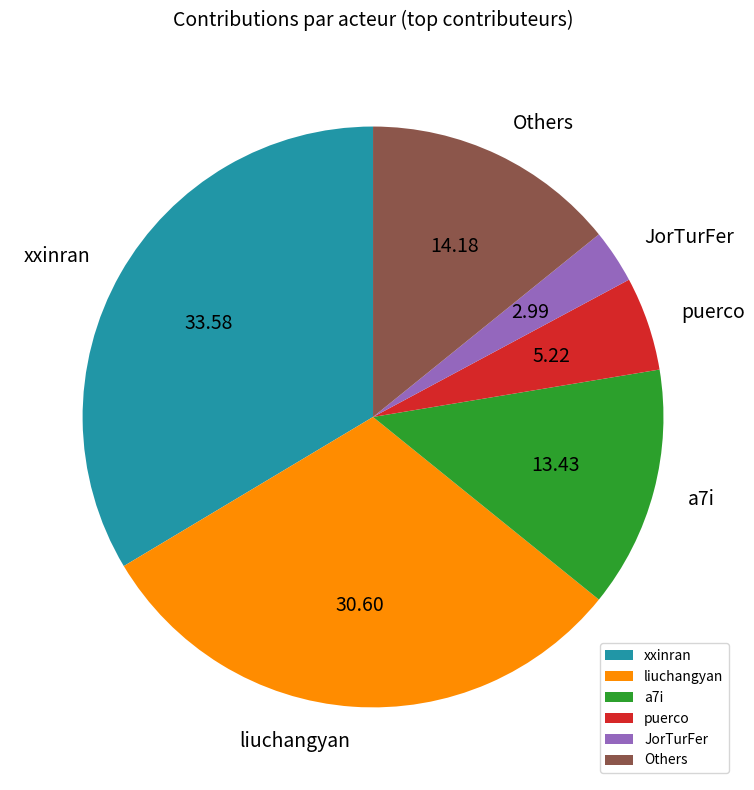

Which category has the biggest portion of the pie?

xxinran